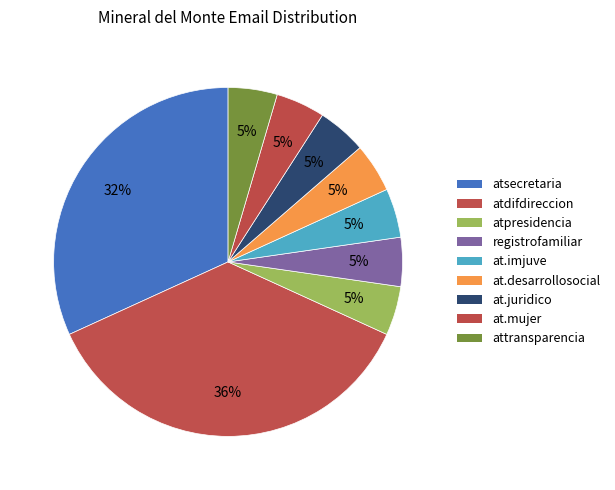

How many slices are in this pie chart?

9